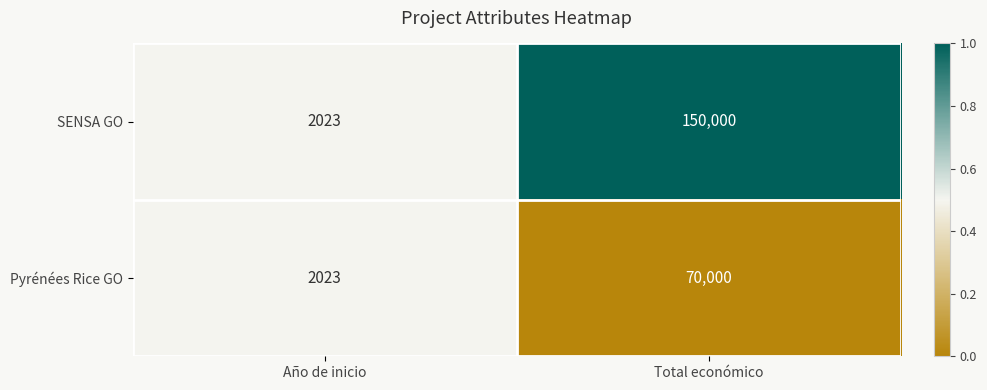

At which label is Pyrénées Rice GO closest to 36011?

Año de inicio